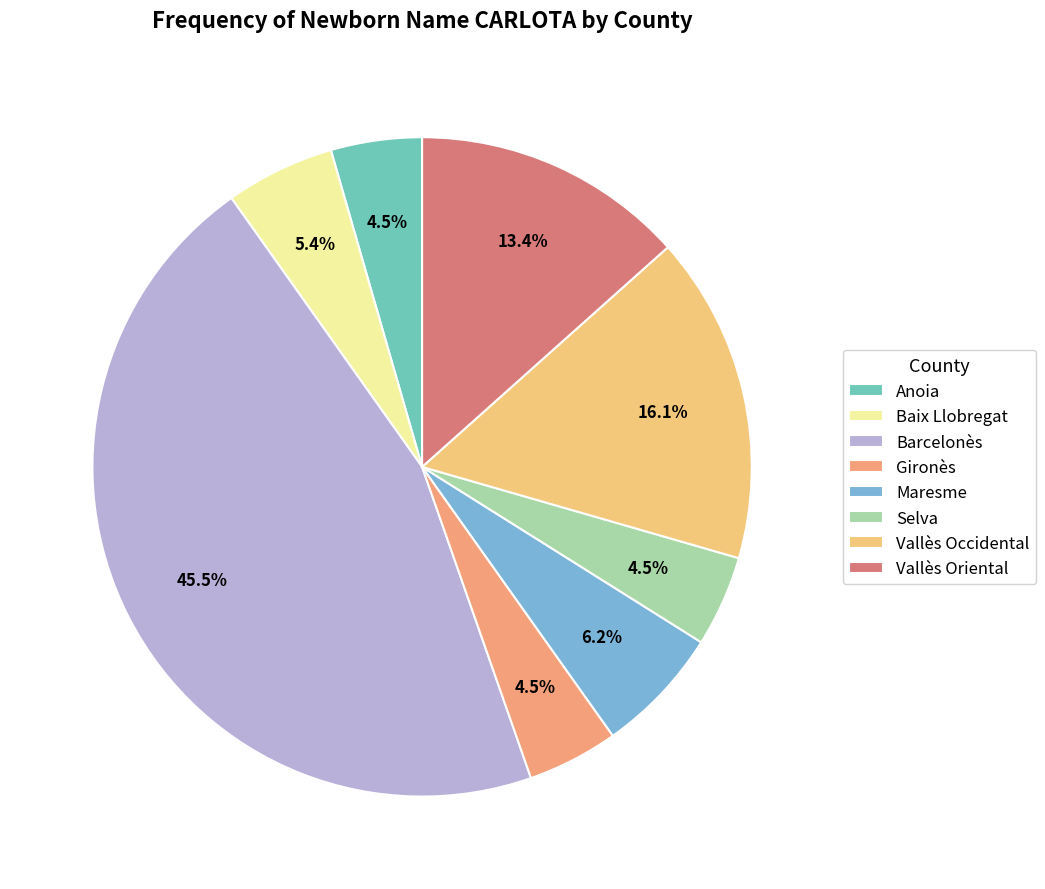

How many slices are in this pie chart?

8